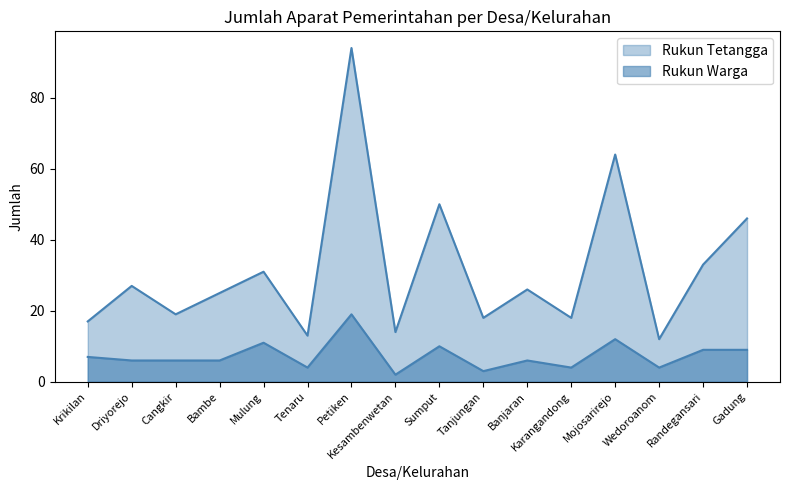

At which label does Rukun Tetangga reach its peak?

Petiken